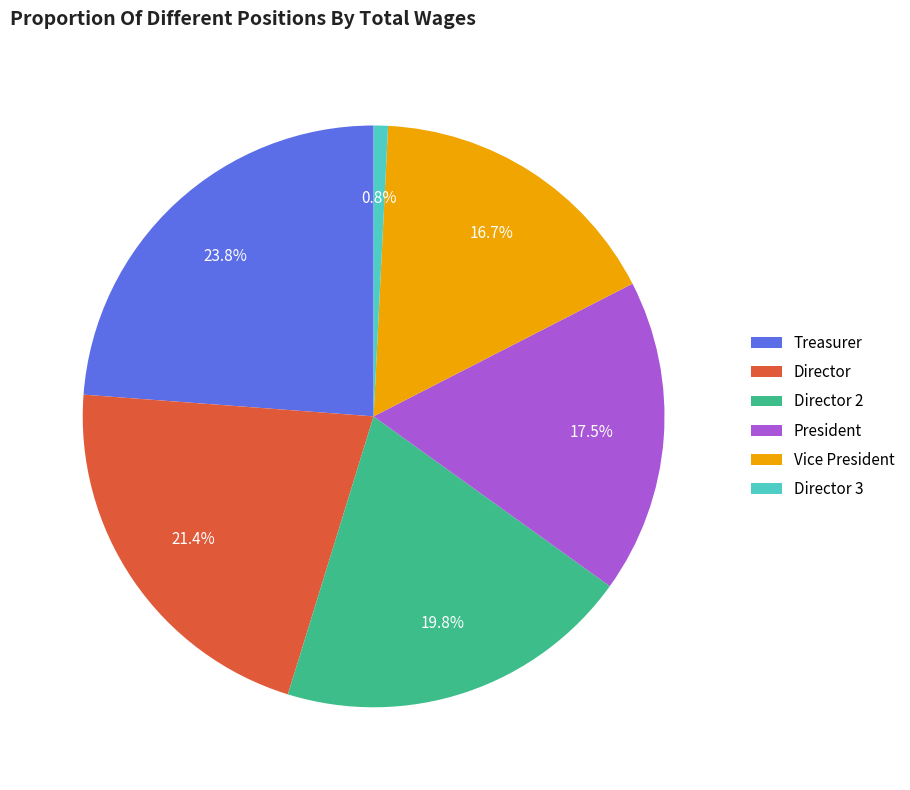

Rank the categories by value from highest to lowest.

Treasurer, Director, Director 2, President, Vice President, Director 3